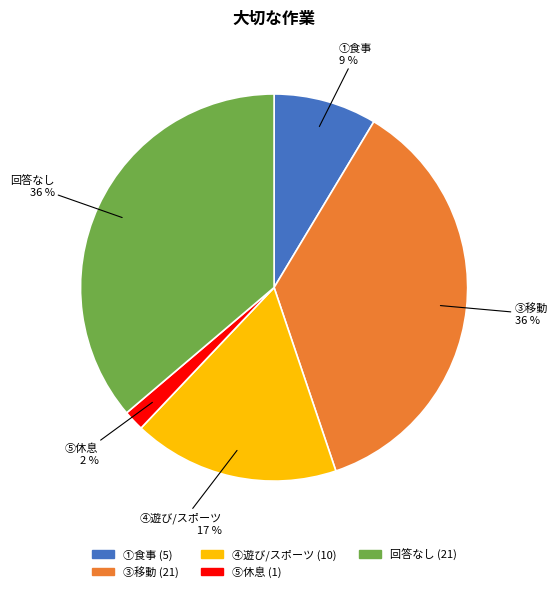

Is there any slice that represents more than half of the pie?

No